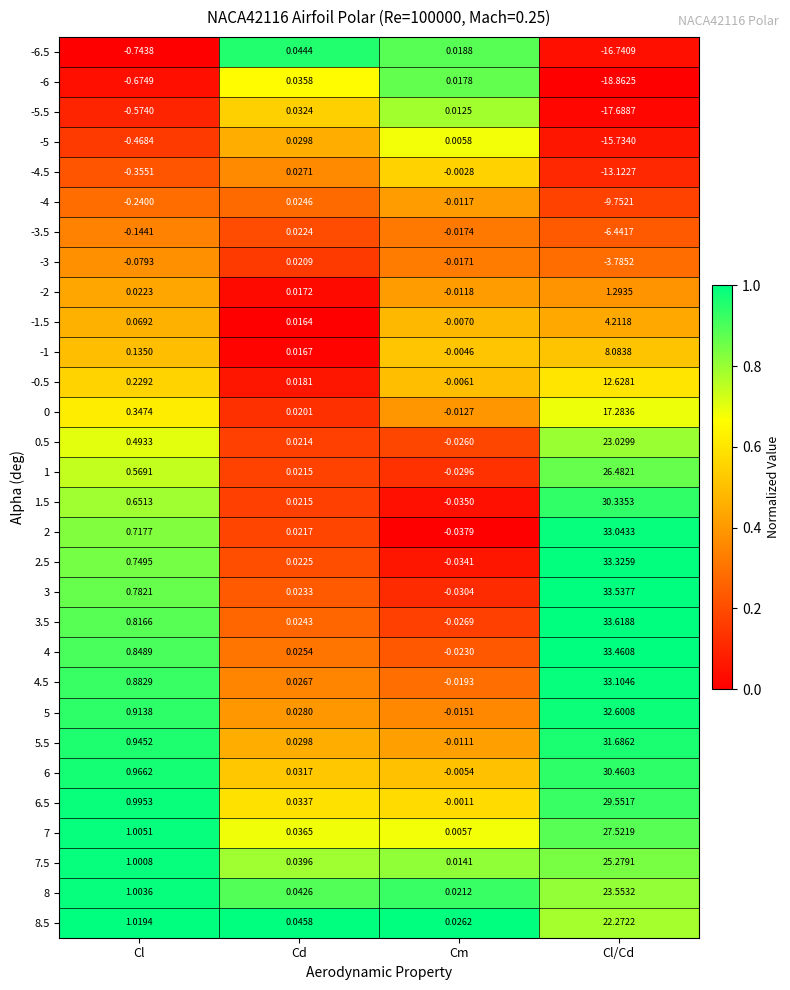

At which category is the sum across all series the highest?

Cl/Cd